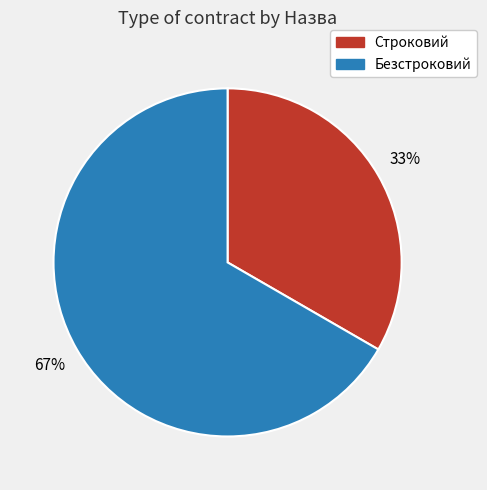

To the nearest percent, what is the combined percentage of Безстроковий and Строковий?

100%